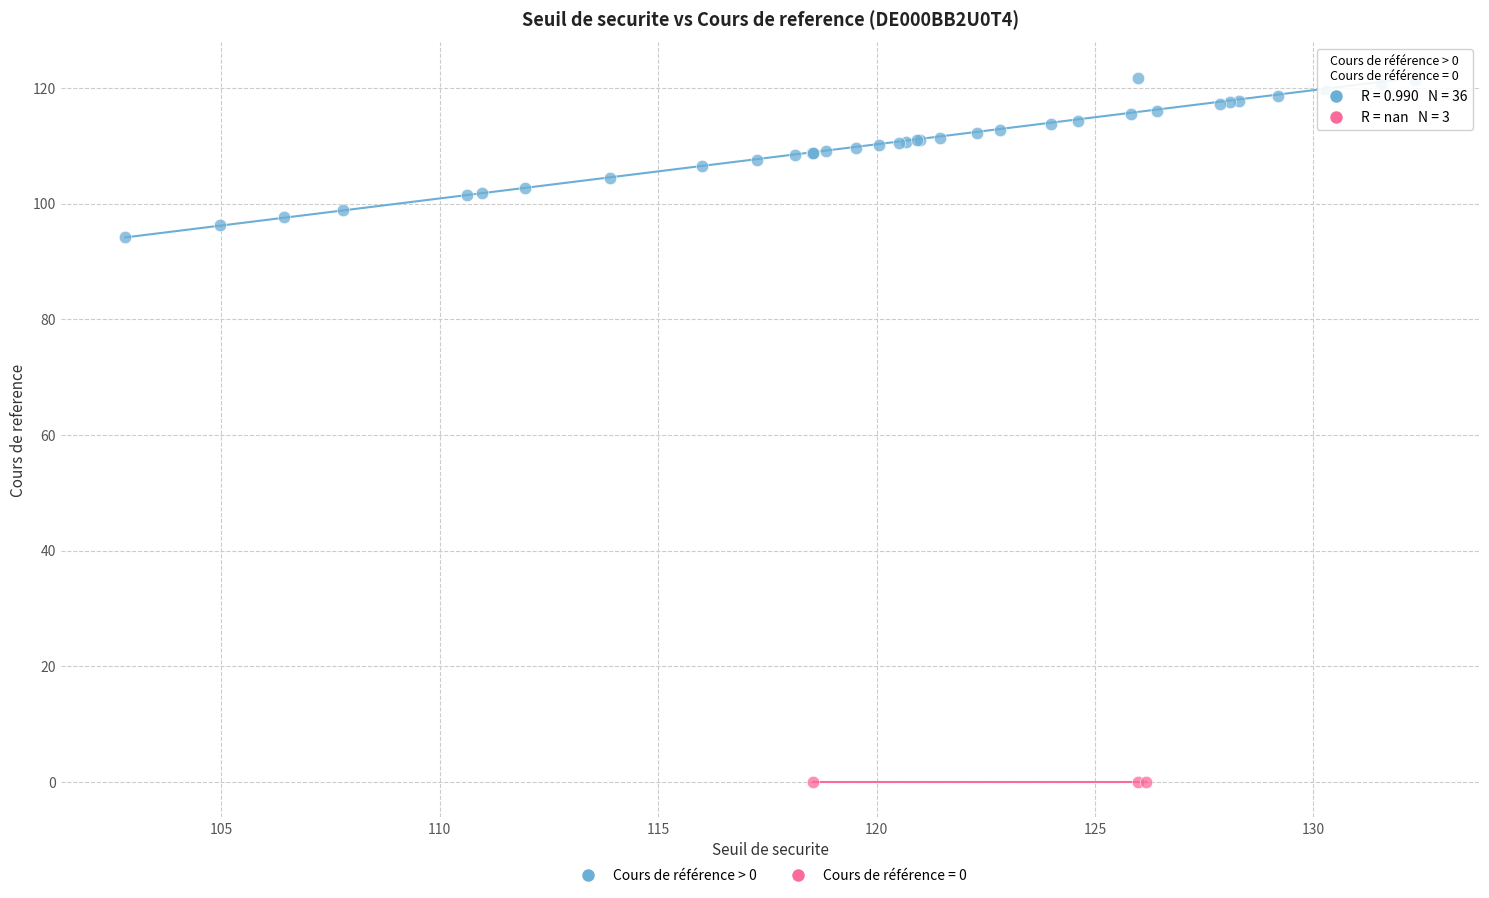

Which series reaches the minimum Y coordinate?

Cours de référence = 0